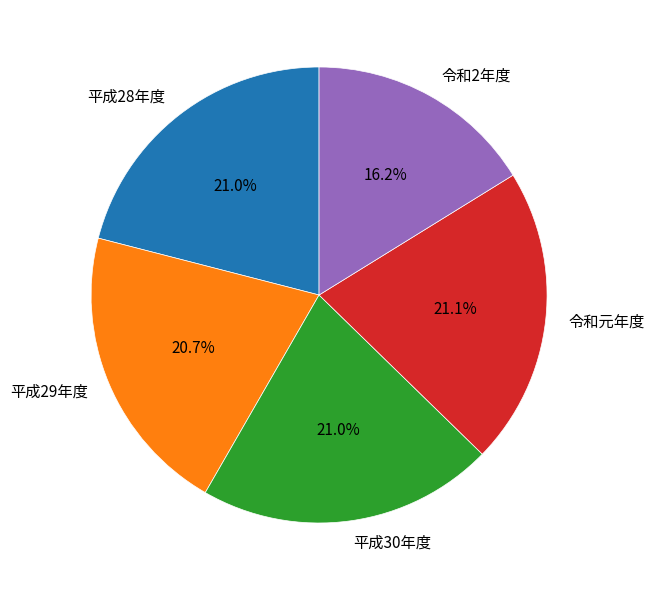

The 平成29年度 slice represents 26% of the pie. True or false?

False